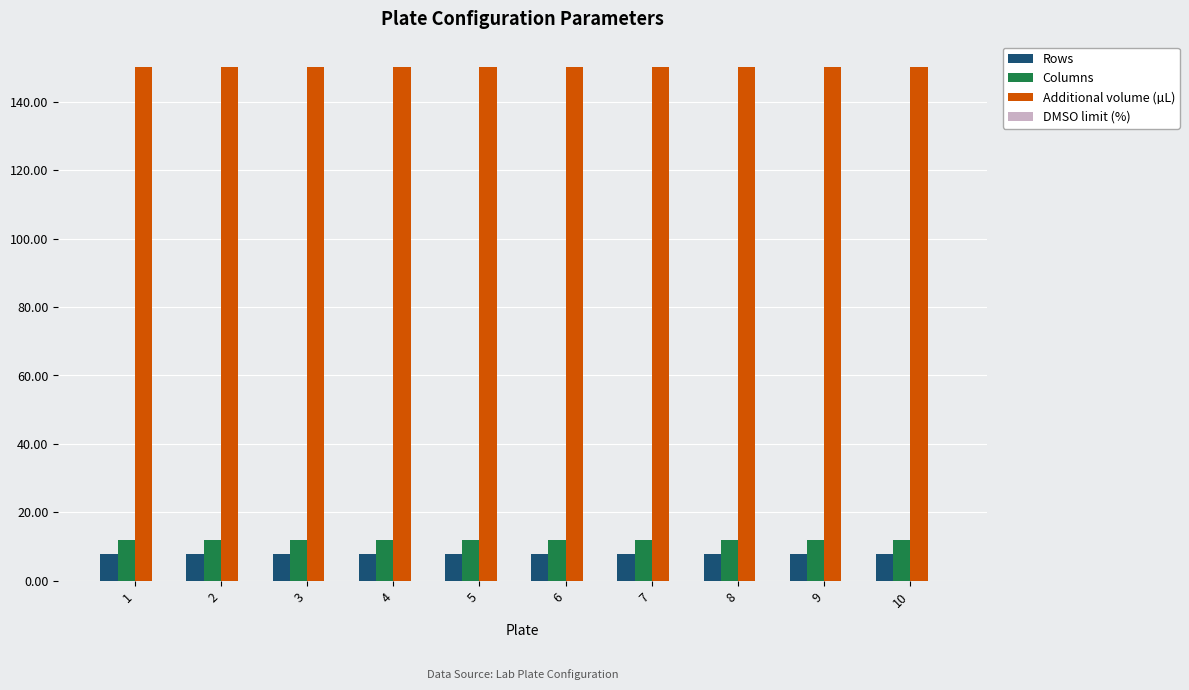

What is the total value across all series at 6?

170.0